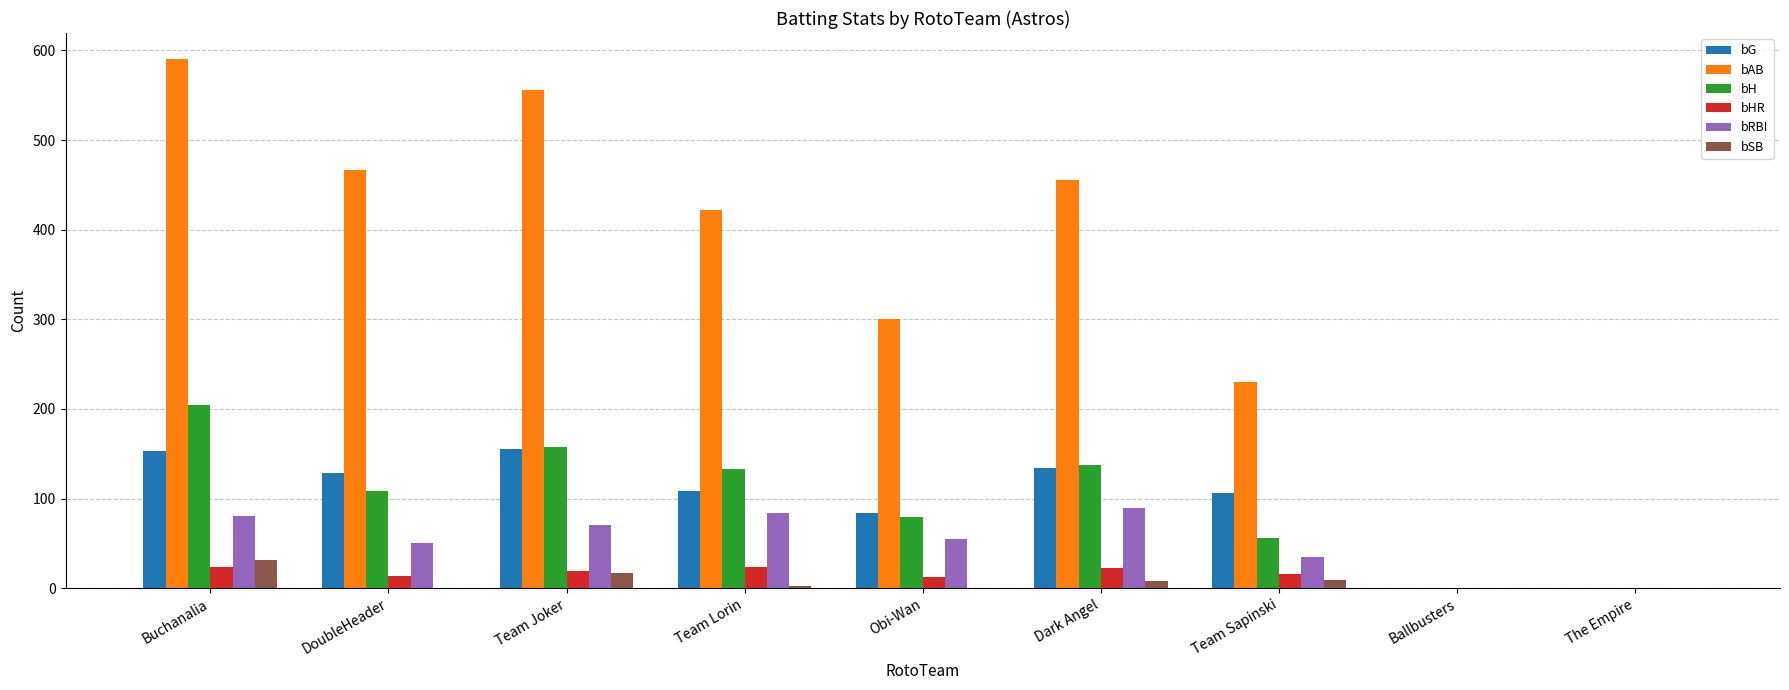

Which series has the widest spread of values?

bAB